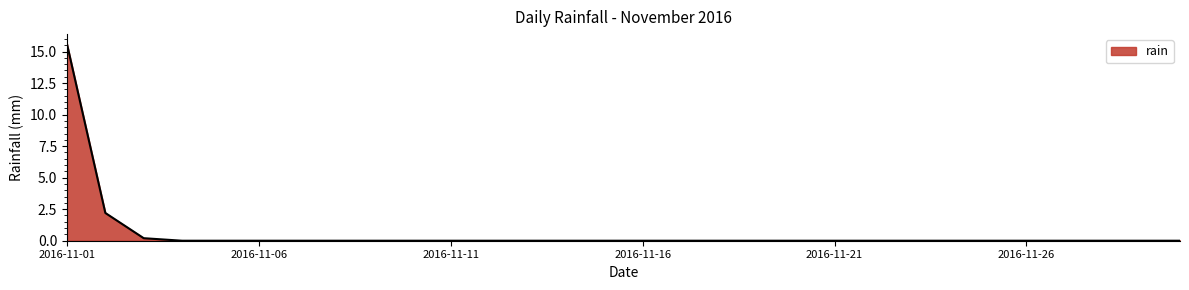

What is the difference between the maximum and minimum values?

15.6